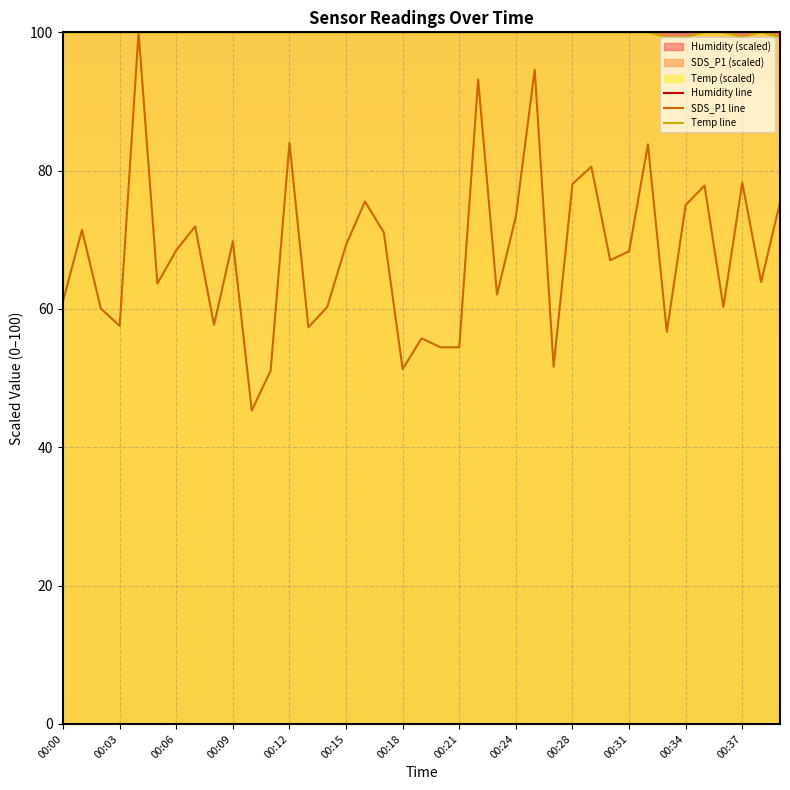

Is it true that Temp line equals 53.1 at 00:09?

False